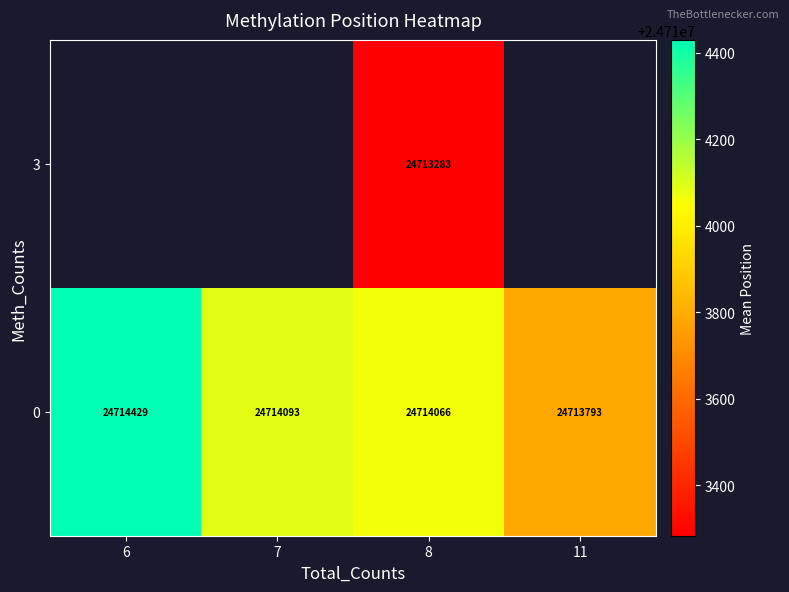

What is the maximum value shown in the chart?

24714430.0